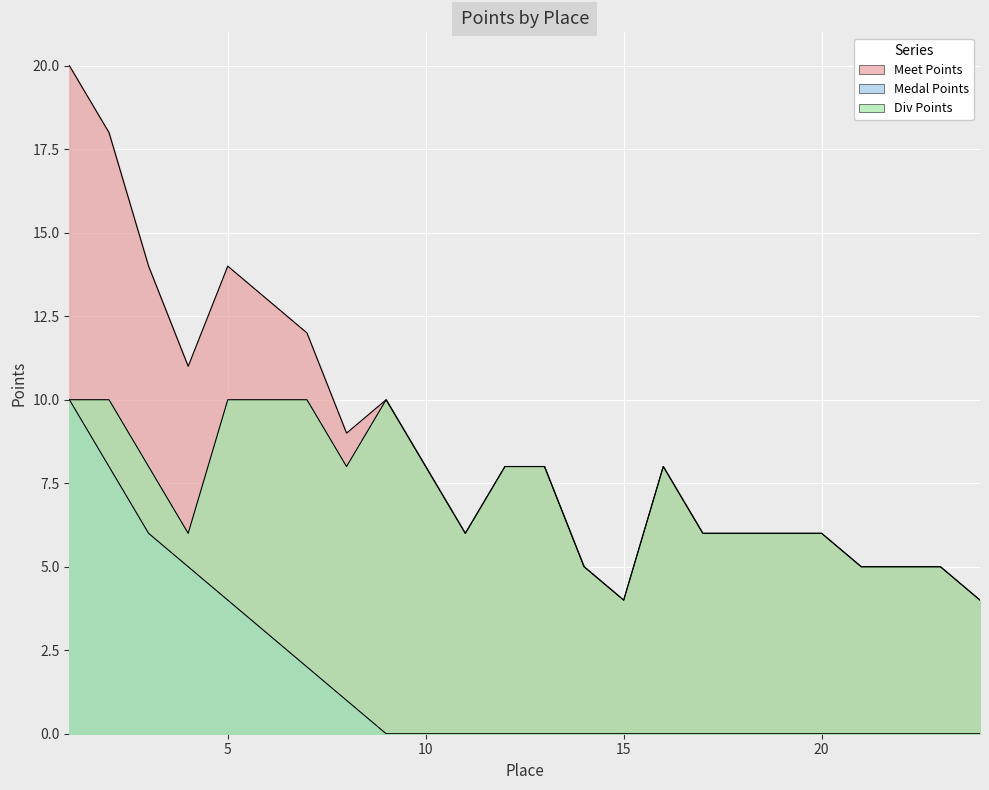

Between 3 and 18, which series saw the biggest shift?

Meet Points